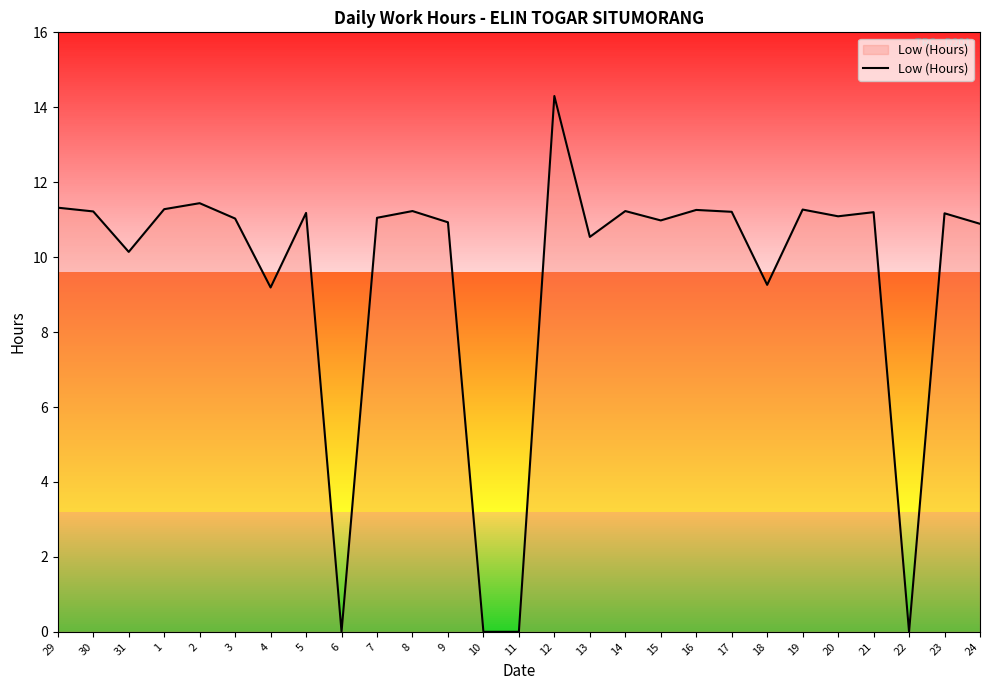

What position from the left is 3?

6